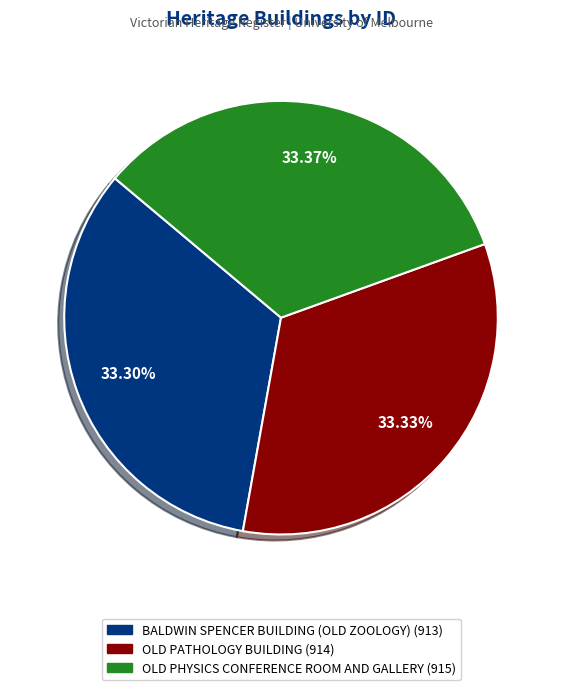

How many segments does this pie chart have?

3